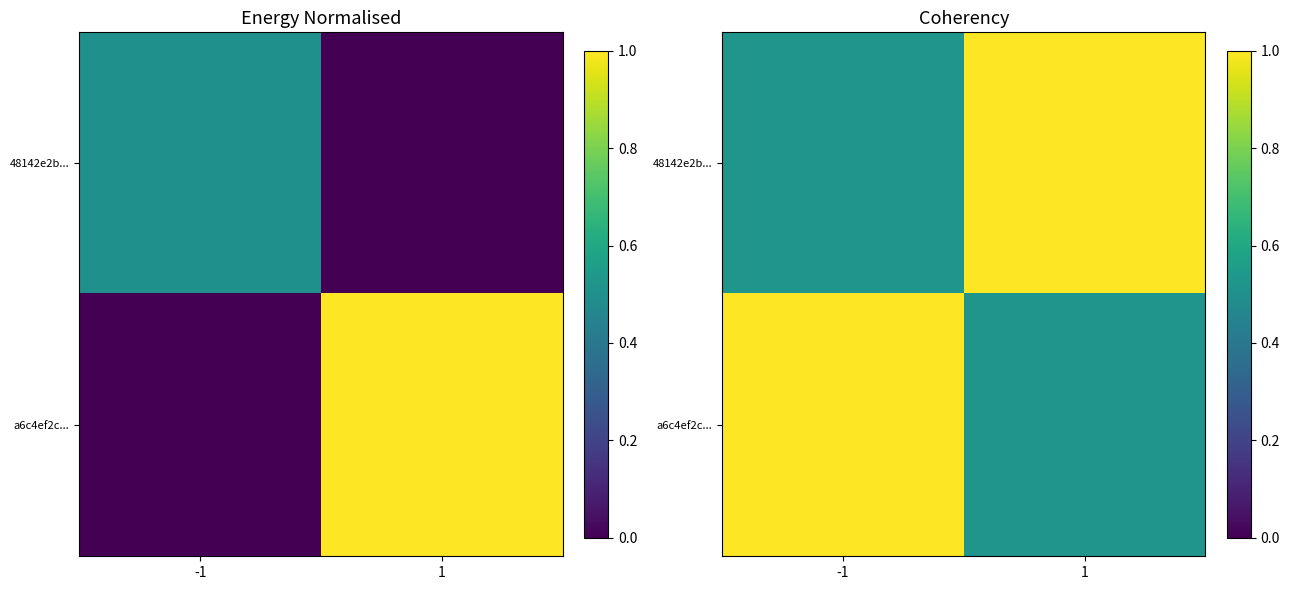

The a6c4ef2c... series shows 0.5 at 1. True or false?

True